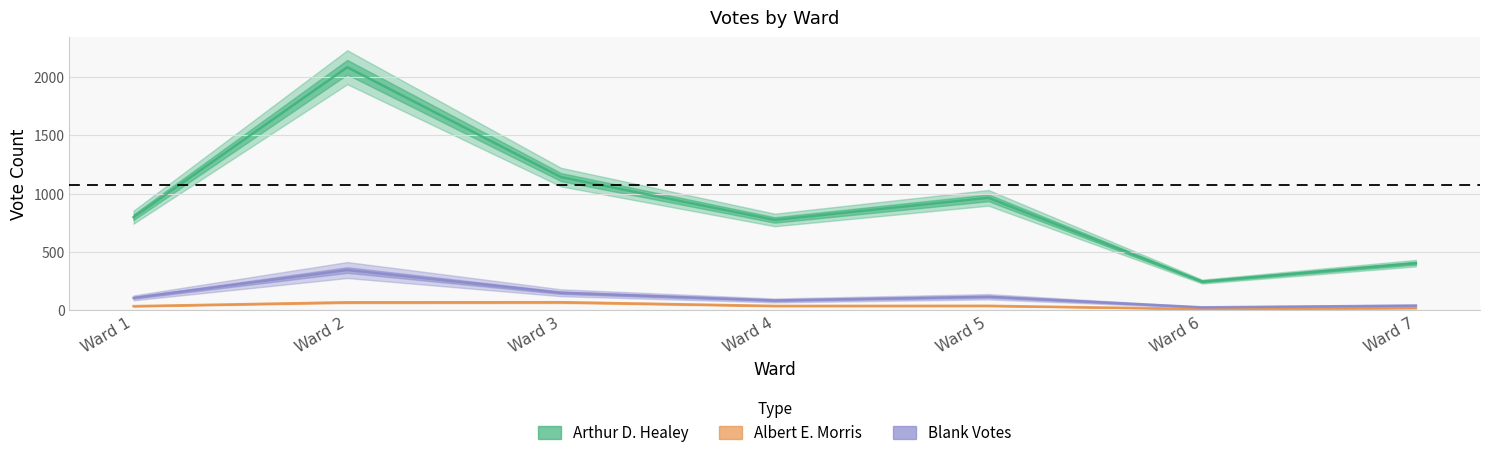

What is the spread (max minus min) of values at Ward 1?

764